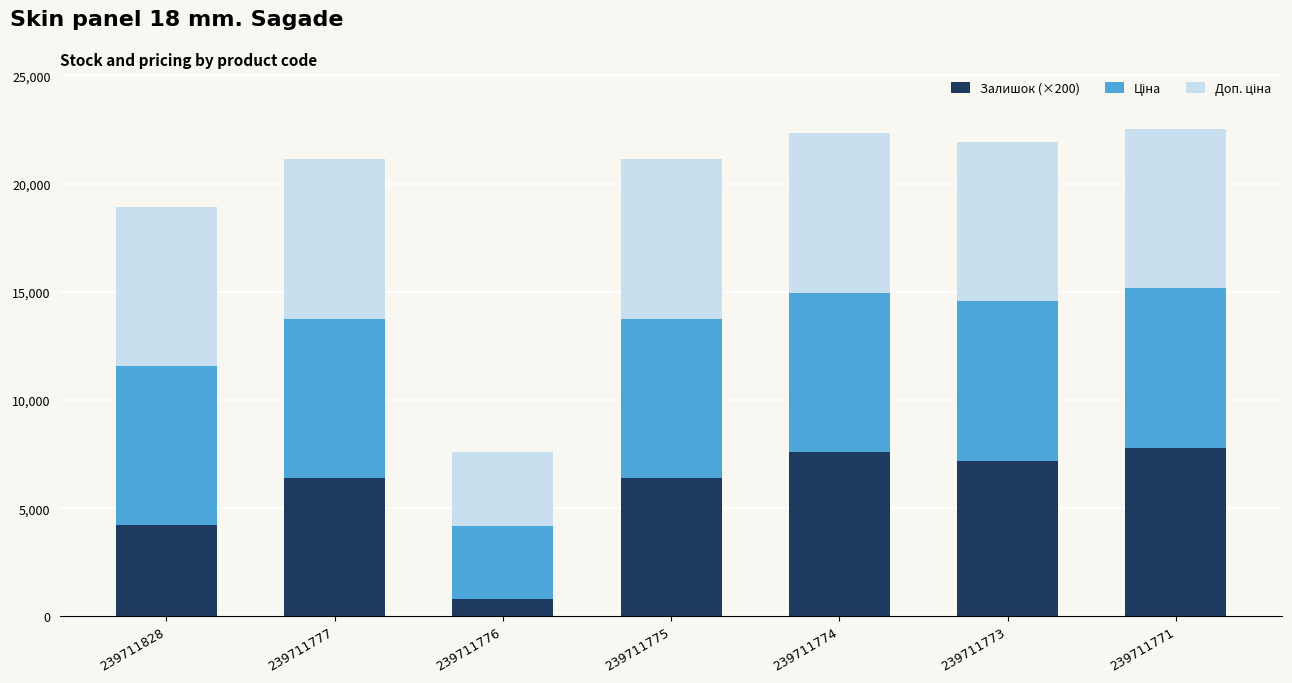

What is the sum of the Залишок (×200) values at 239711828 and 239711776?

5000.0